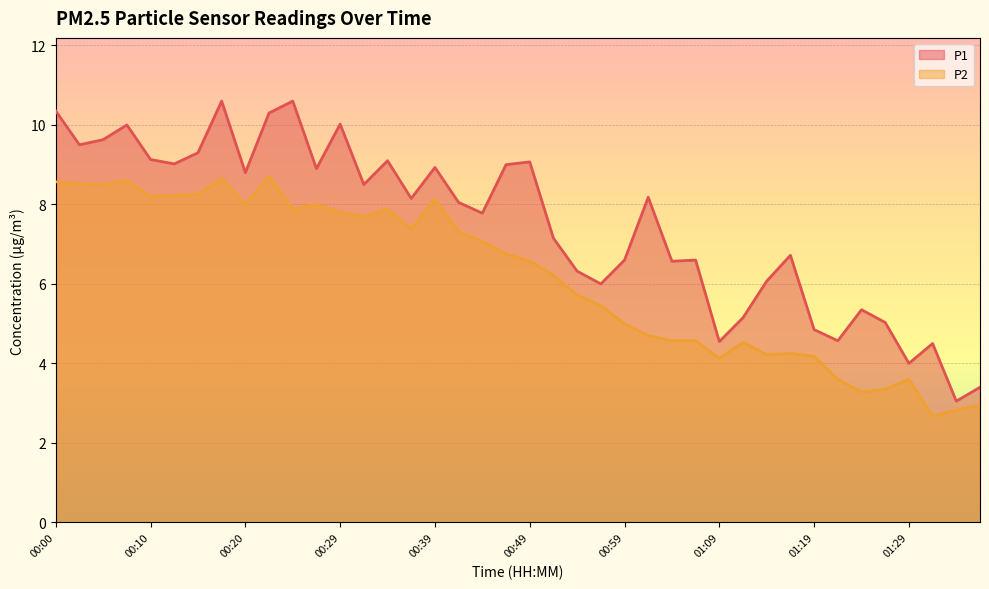

Reading left to right, list all the values displayed in this chart.

P1: 10.3	9.5	9.6	10.0	9.1	9.0	9.3	10.6	8.8	10.3	10.6	8.9	10.0	8.5	9.1	8.2	8.9	8.1	7.8	9.0	9.1	7.2	6.3	6.0	6.6	8.2	6.6	6.6	4.5	5.2	6.1	6.7	4.8	4.6	5.3	5.0	4.0	4.5	3.0	3.4
P2: 8.6	8.5	8.5	8.6	8.2	8.2	8.2	8.7	8.0	8.7	7.9	8.0	7.8	7.7	7.9	7.4	8.1	7.3	7.1	6.8	6.6	6.2	5.7	5.5	5.0	4.7	4.6	4.6	4.1	4.5	4.2	4.2	4.2	3.6	3.3	3.4	3.6	2.7	2.8	3.0